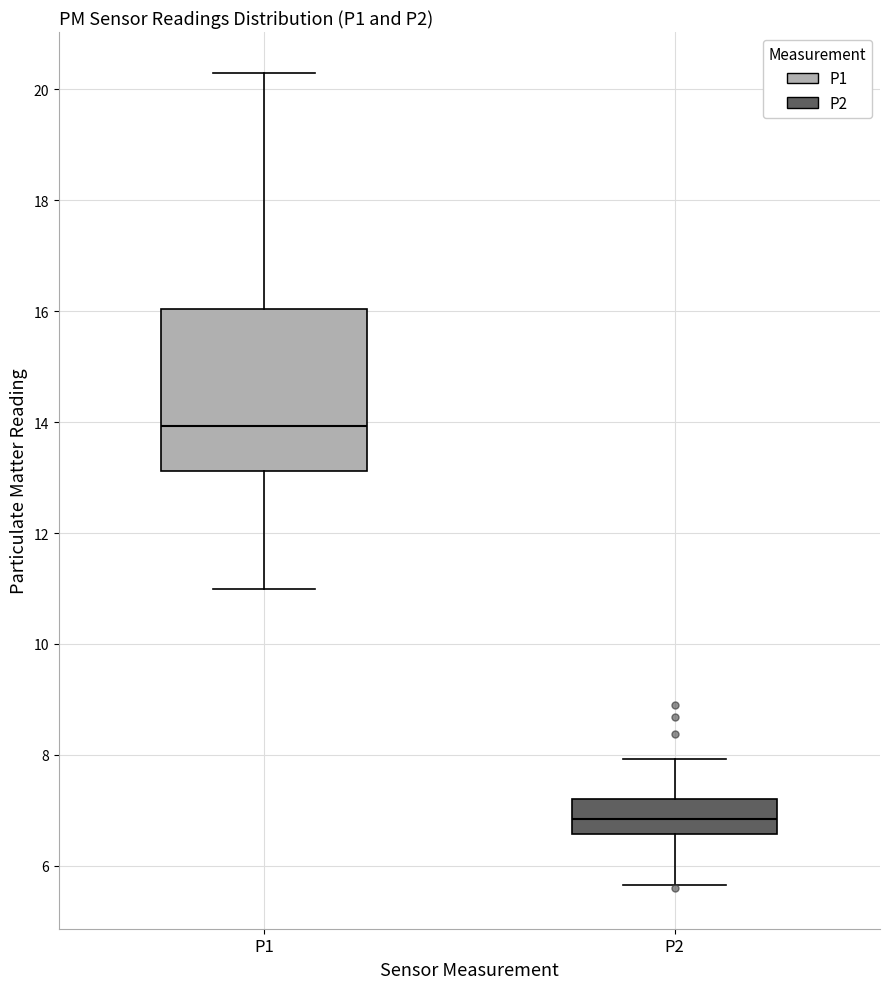

Comparing the boxes themselves (not the whiskers), which one is the tallest?

P1